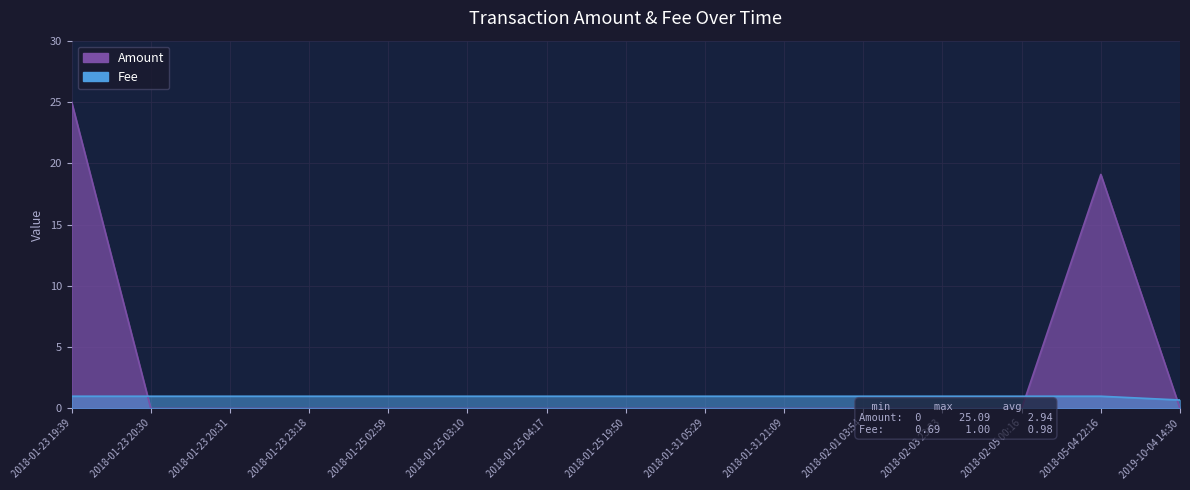

At which category is the sum across all series the highest?

2018-01-23 19:39